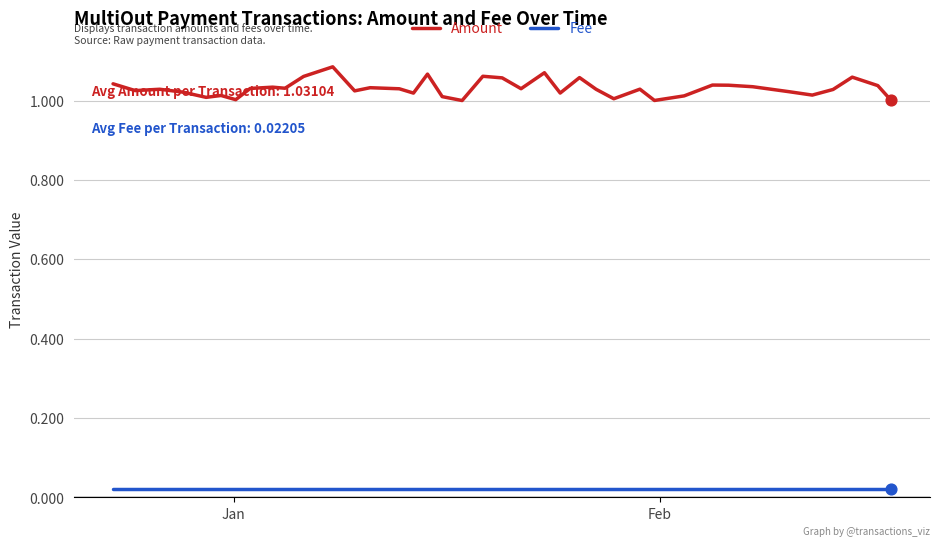

At how many categories does at least one series exceed 0?

39